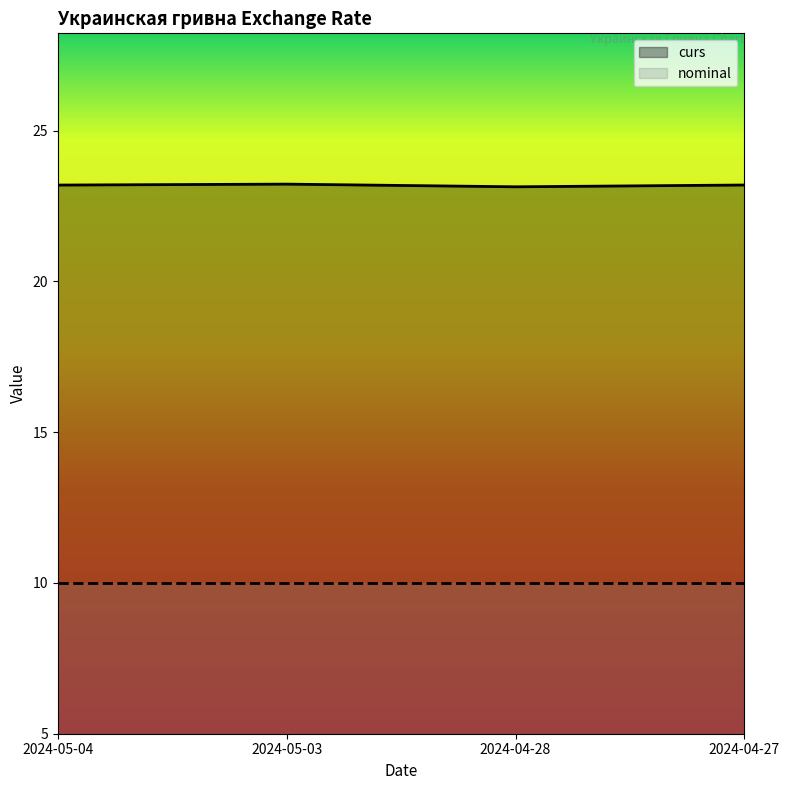

Rank the categories by value from highest to lowest.

2024-05-03, 2024-04-27, 2024-05-04, 2024-04-28